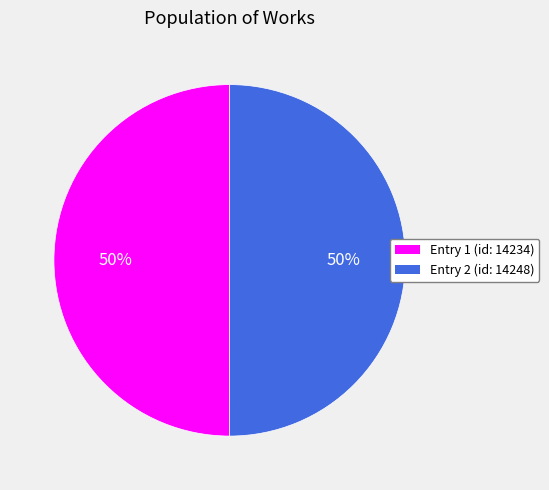

How many segments does this pie chart have?

2